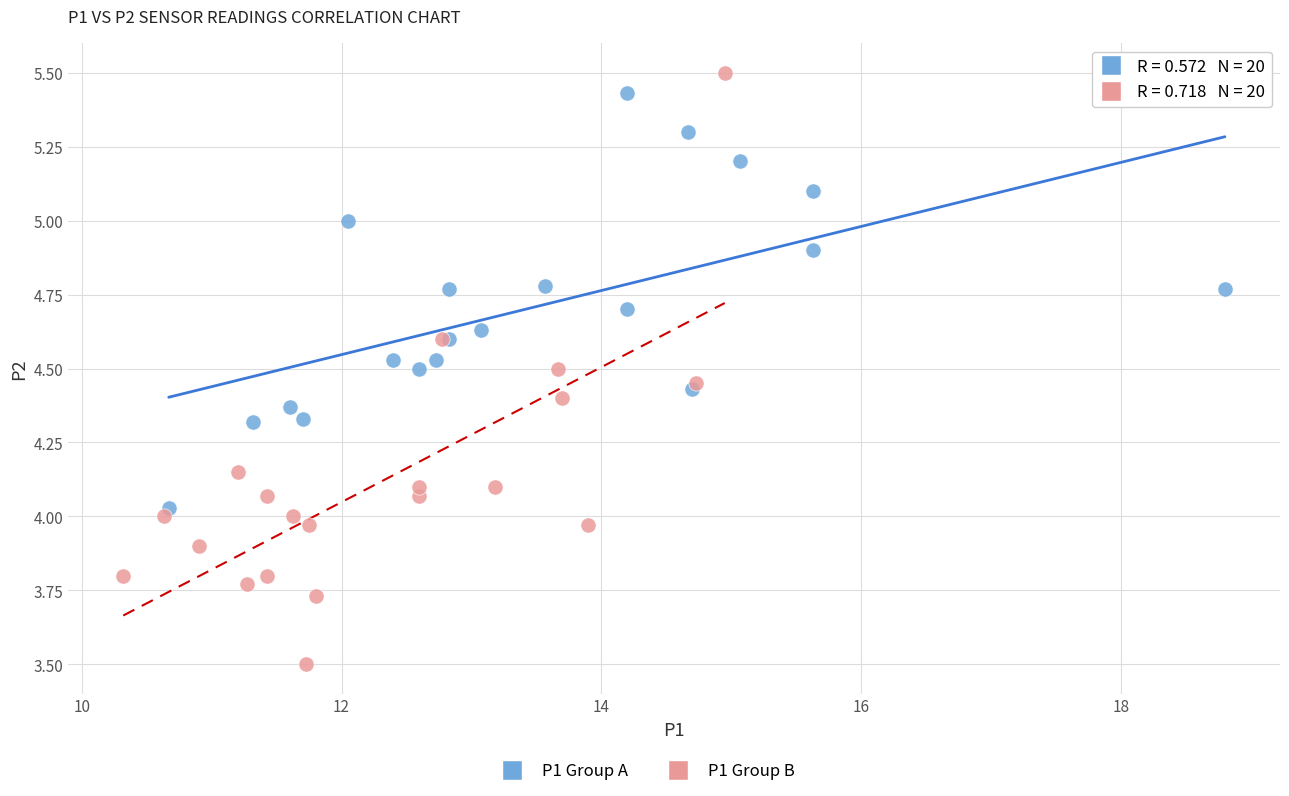

Which series reaches the minimum Y coordinate?

P1 Group B